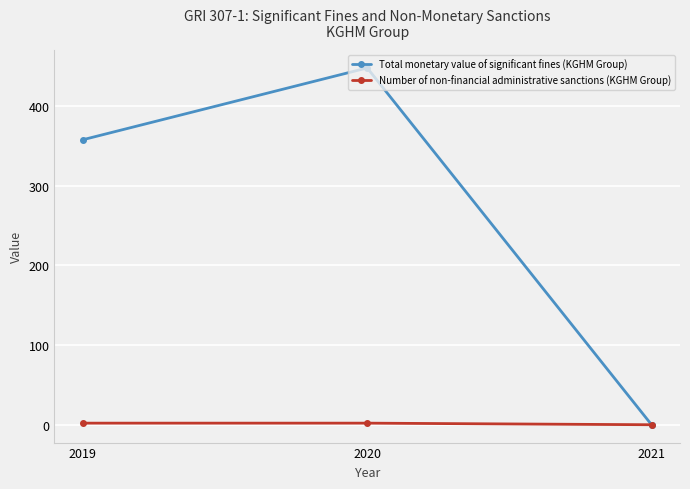

Between 2020 and 2019, which series saw the biggest shift?

Total monetary value of significant fines (KGHM Group)